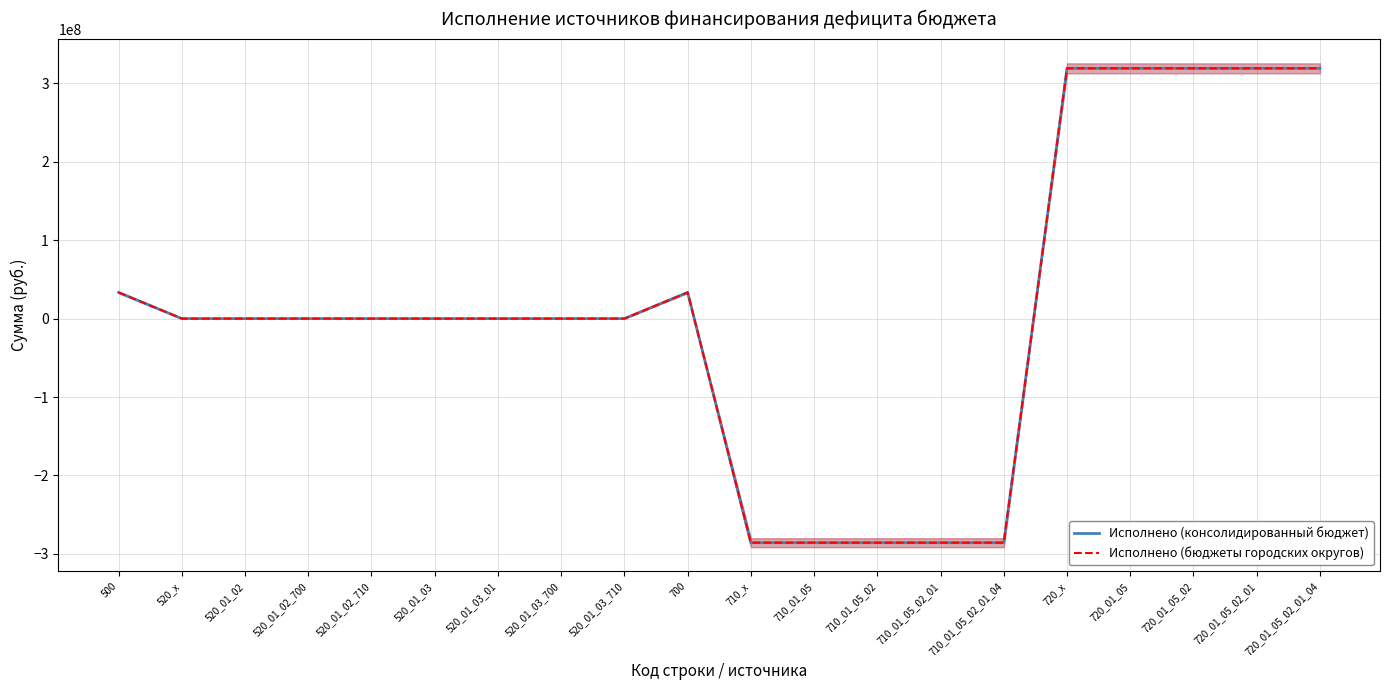

Which category has the highest value in the Исполнено (бюджеты городских округов) series?

720_x